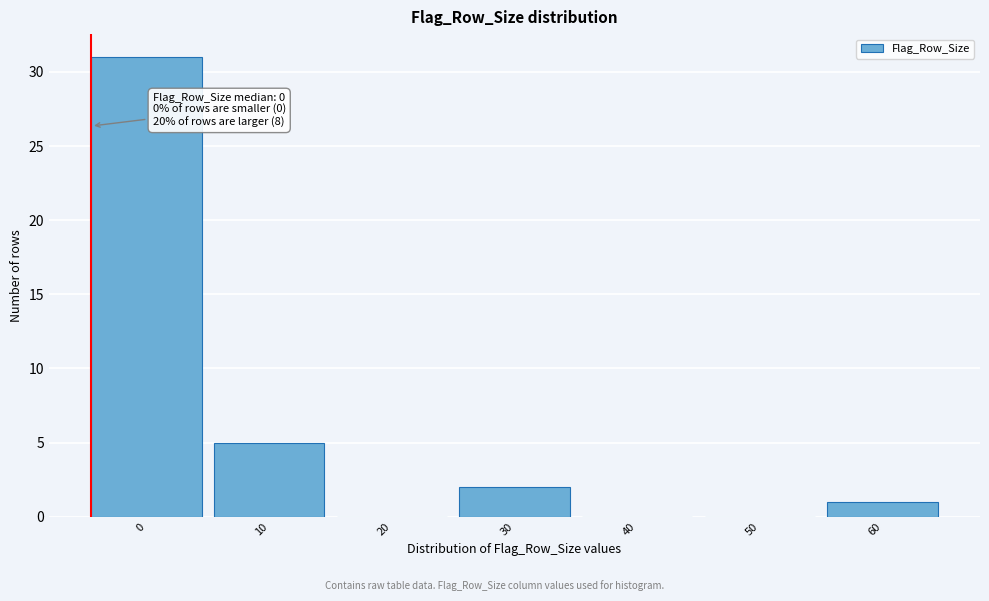

Reading left to right, list all the values displayed in this chart.

0=31	10=5	20=0	30=2	40=0	50=0	60=1